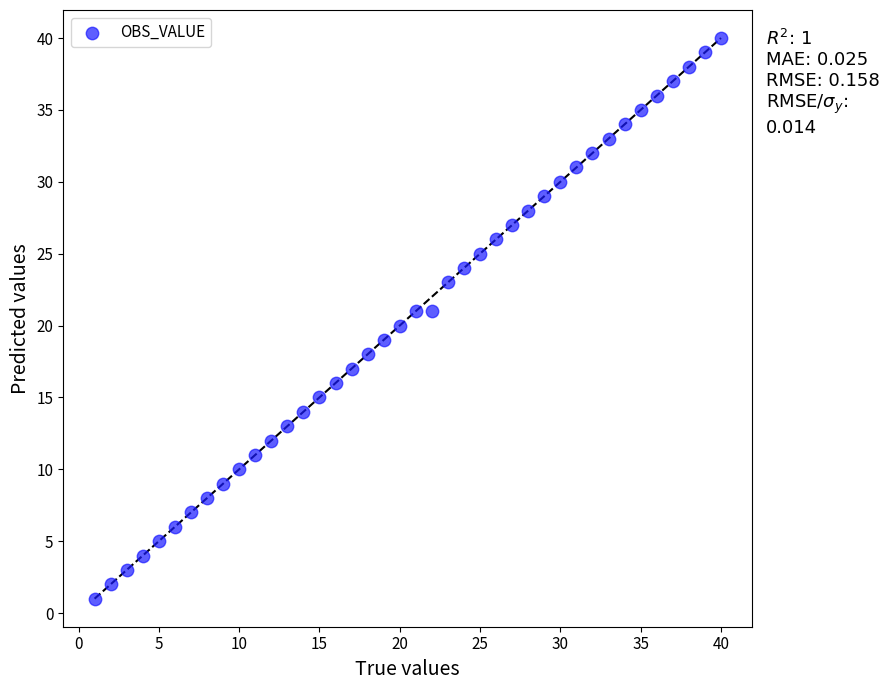

What is the range of Y values (max minus min)?

39